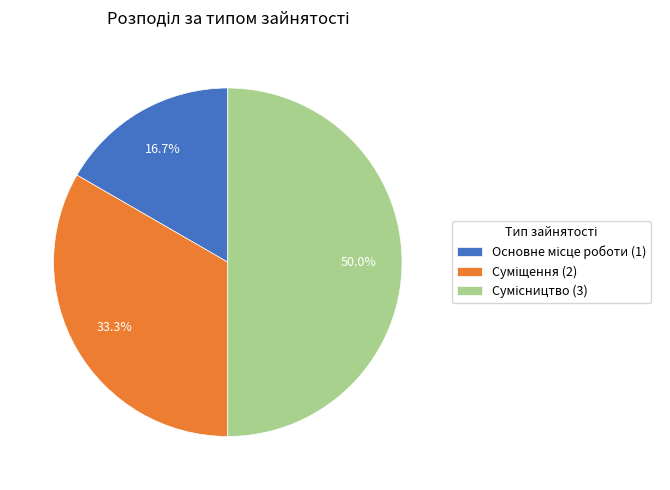

Between Суміщення and Сумісництво, which is larger?

Сумісництво